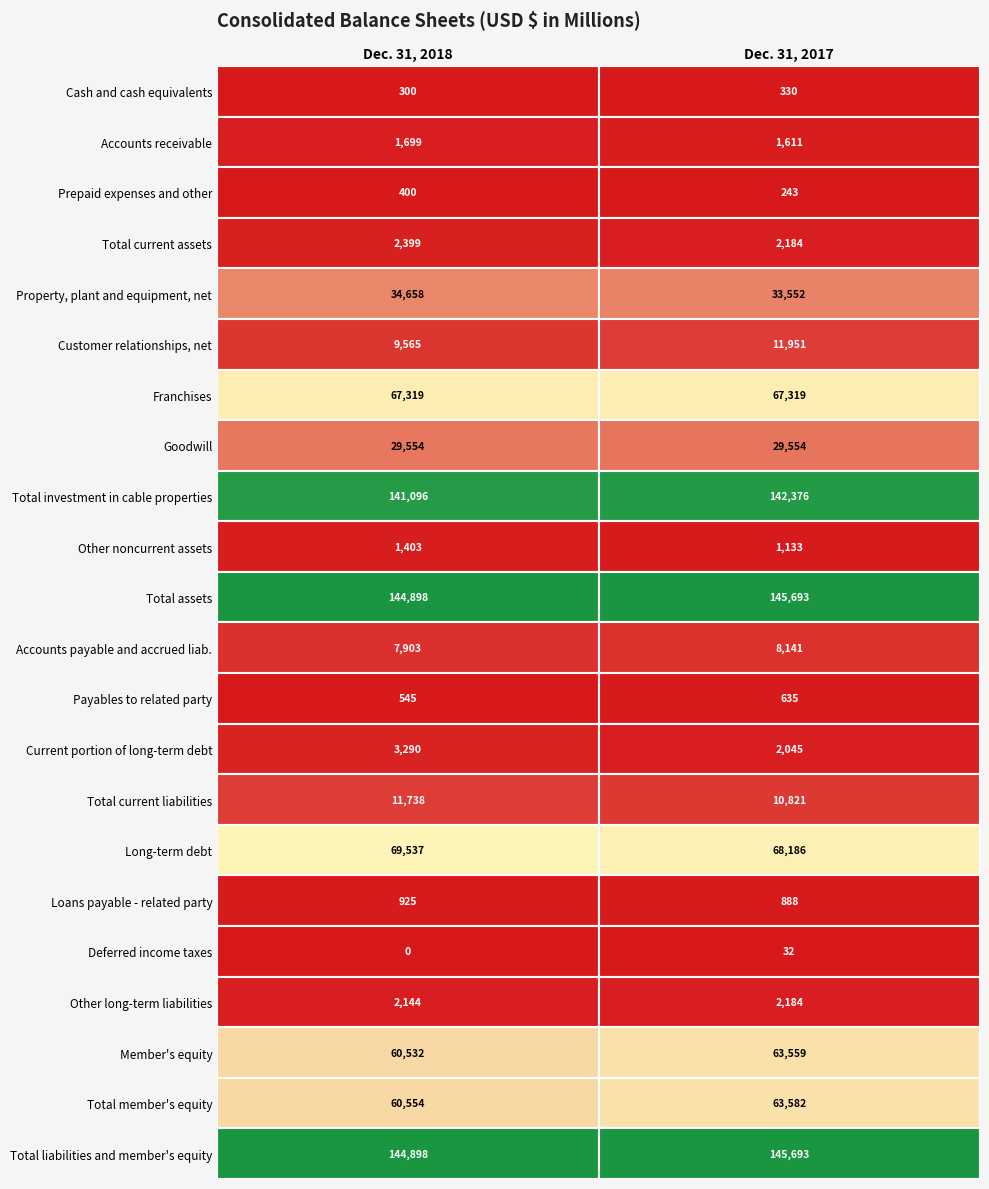

What is the average value of the Total current liabilities series?

11280